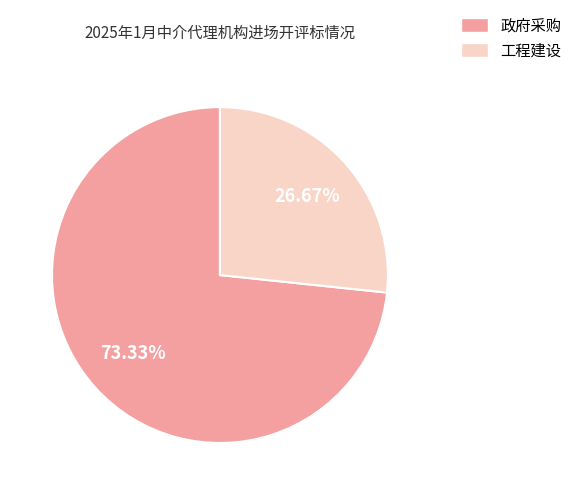

Which has a higher value, 工程建设 or 政府采购?

政府采购